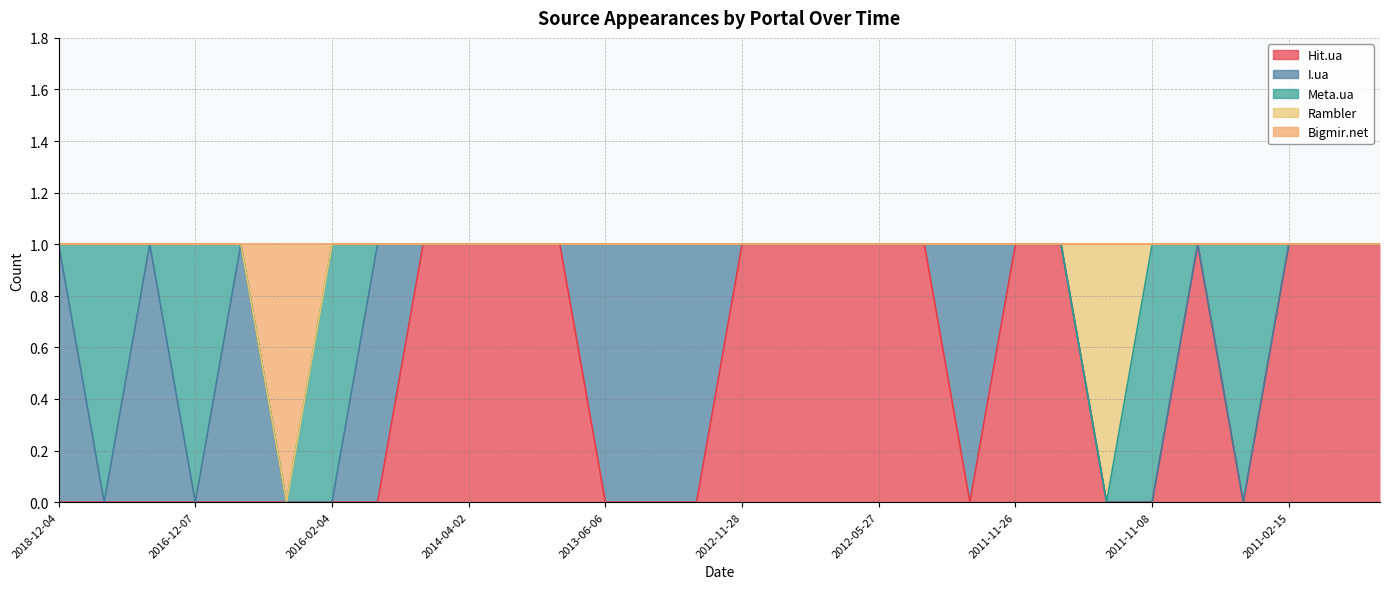

At which category does I.ua reach its first local peak?

2017-03-03